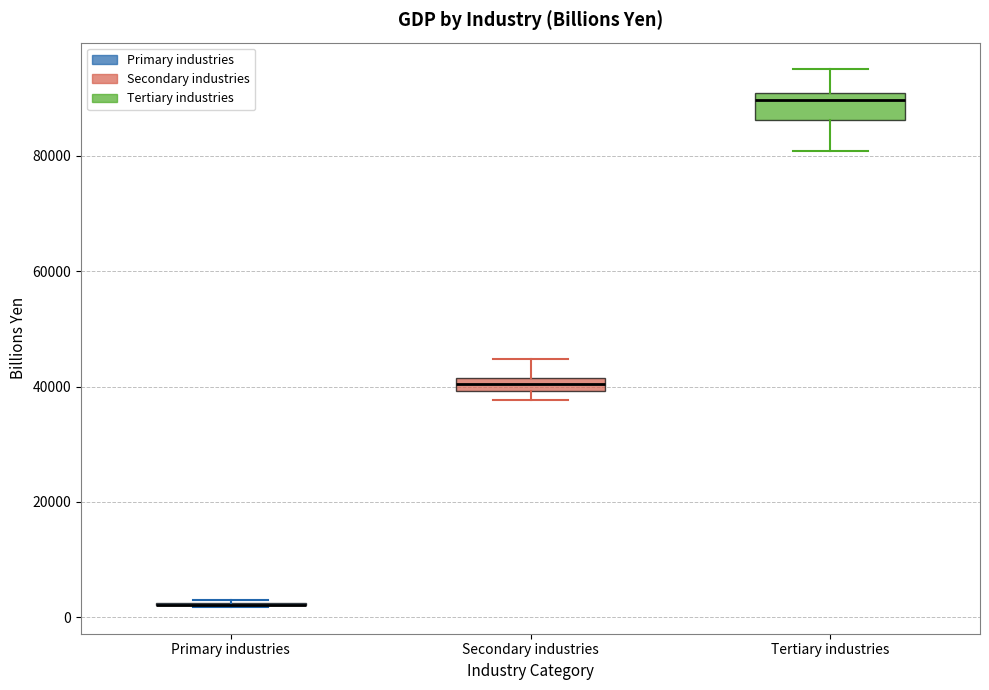

Which box is the tallest, from its lower edge to its upper edge?

Tertiary industries